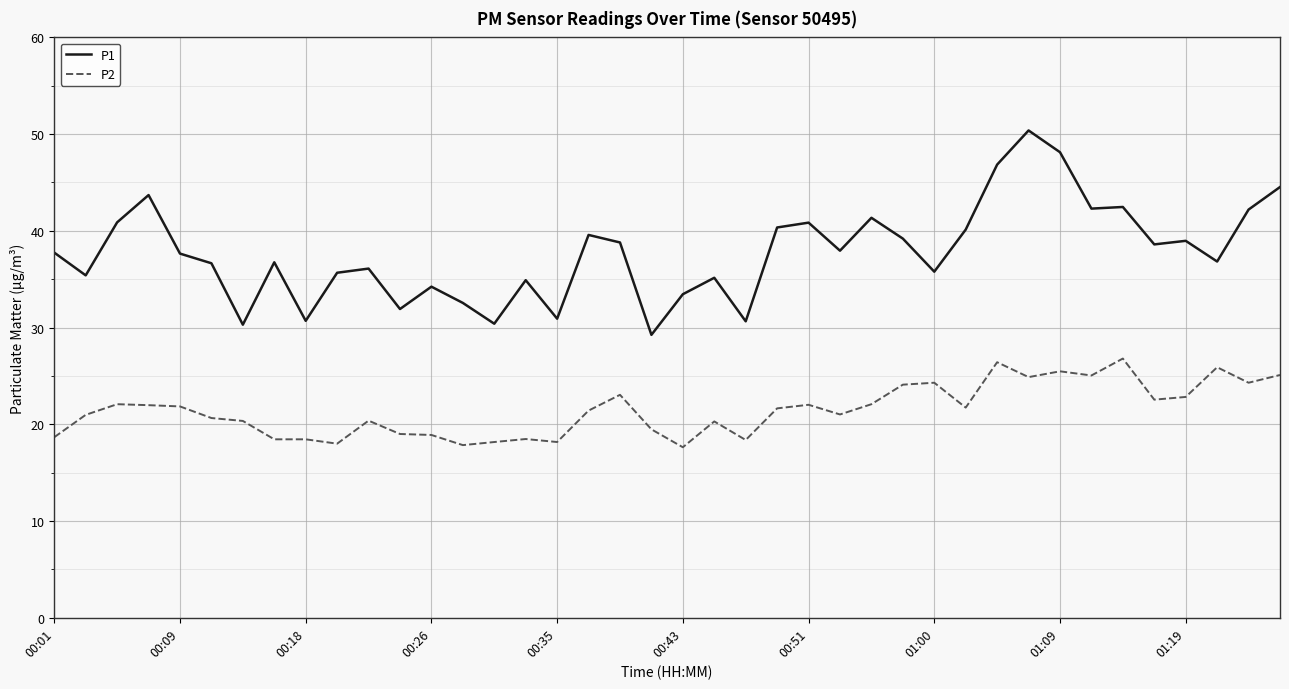

List the series in order of their overall mean, highest first.

P1, P2